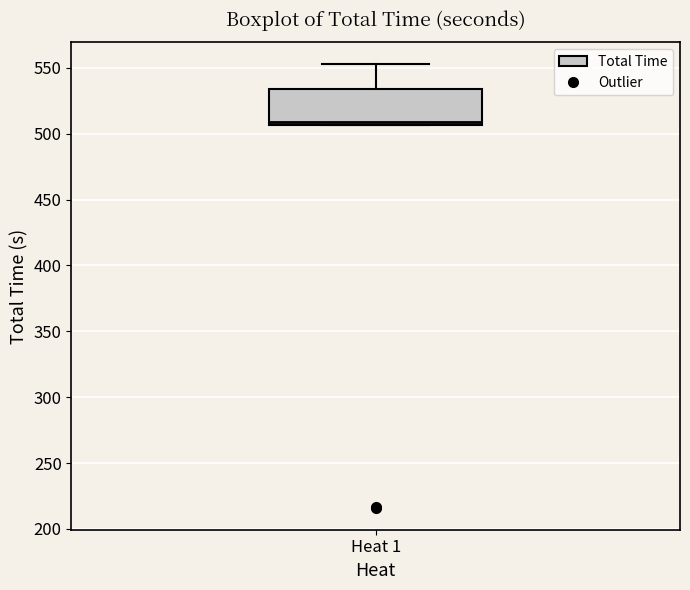

Transcribe this box plot: give where the median line is, the range the box spans, and where the two whiskers end, as read against the y-axis. The values are not printed on the chart, so give them approximately, as read against the axis.

median 510, box 505 to 535, whiskers 505 to 555